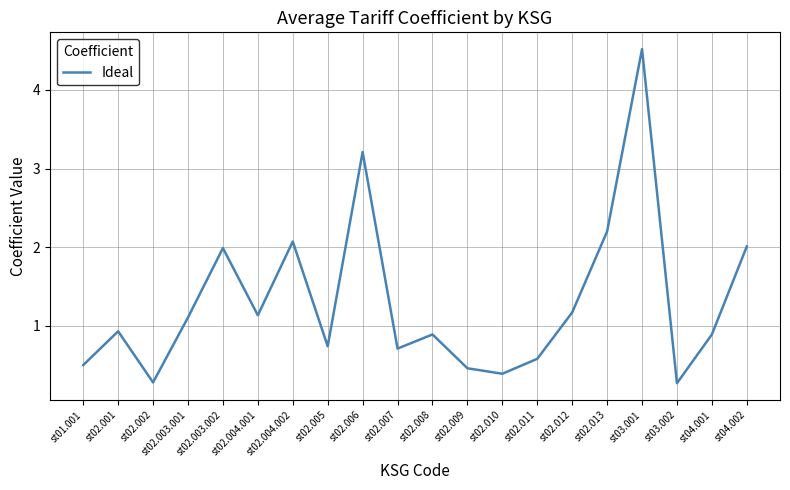

Is this an area chart (filled region under the line)?

No